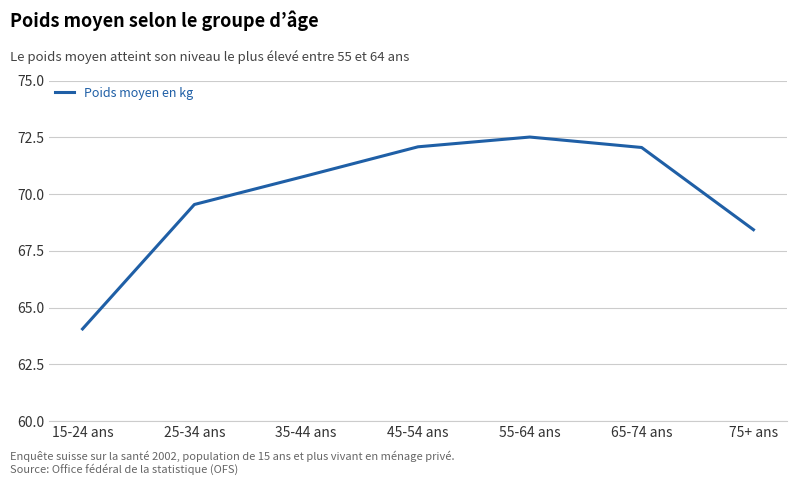

What position from the right is 45-54 ans?

4